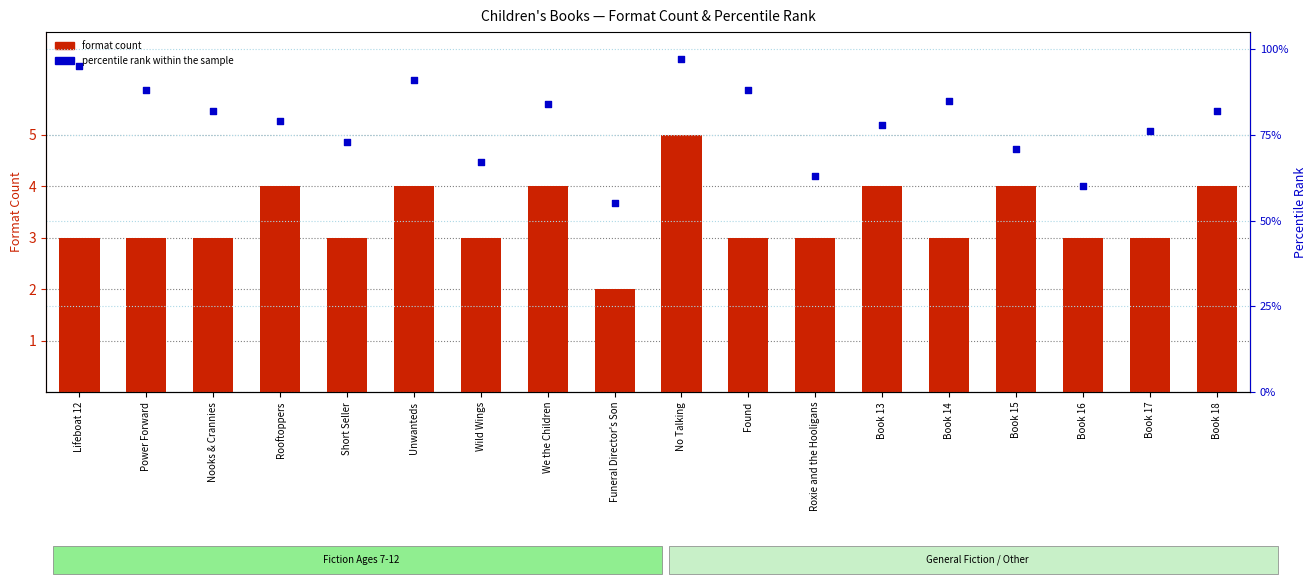

Is the value of percentile rank within the sample at Book 18 greater than the value of format count at Wild Wings?

Yes